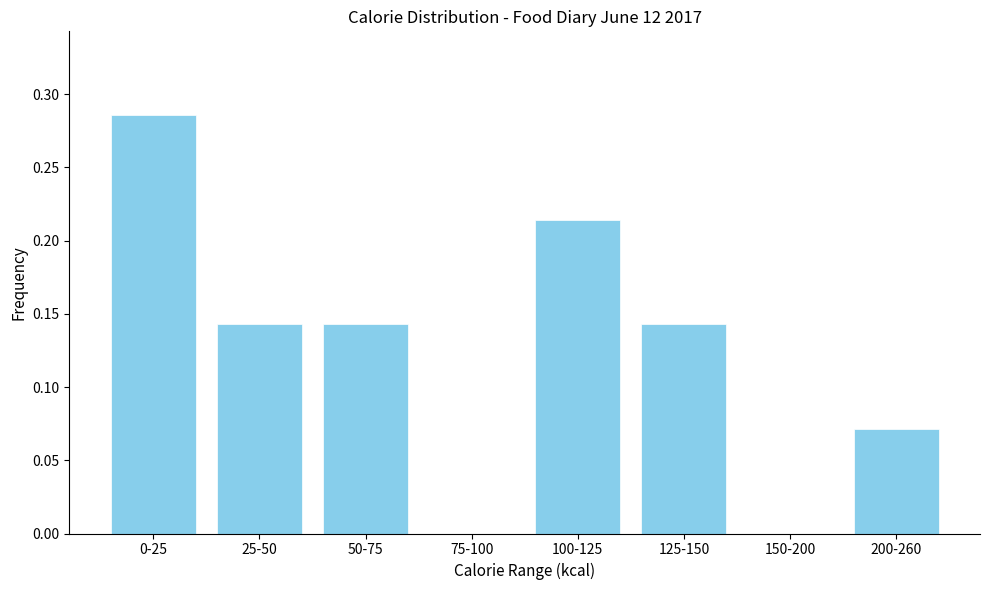

At which category does the chart reach its peak across all series?

0-25